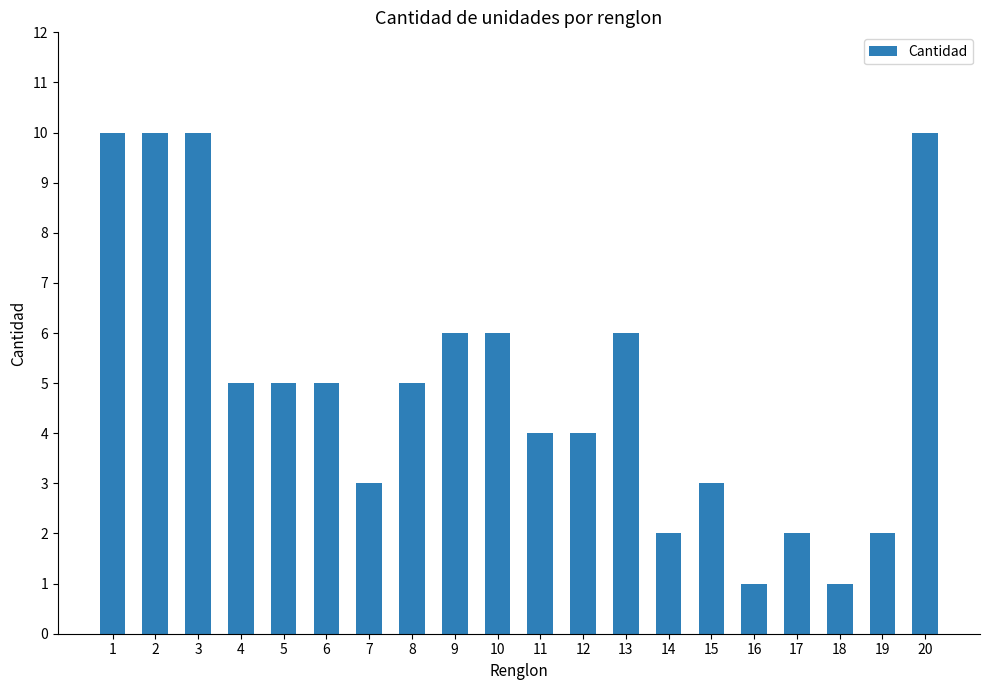

What is the sum of all values?

100